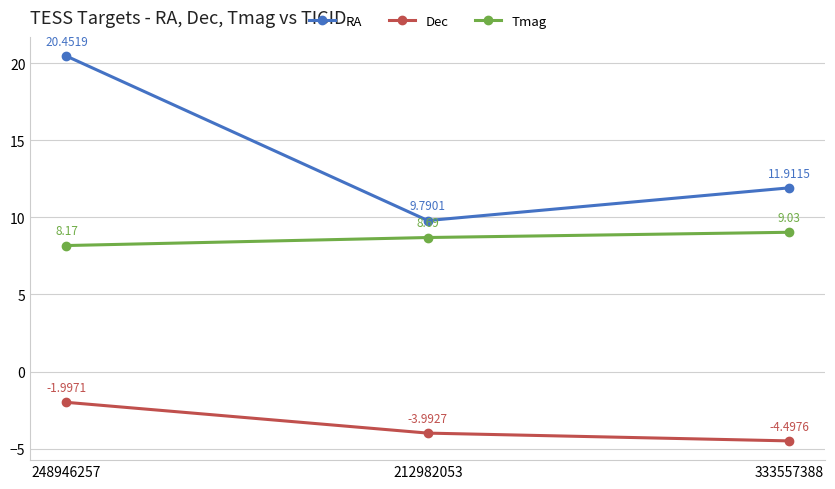

Reading left to right, list all the values displayed in this chart.

RA: 20.5	9.8	11.9
Dec: -2.0	-4.0	-4.5
Tmag: 8.2	8.7	9.0